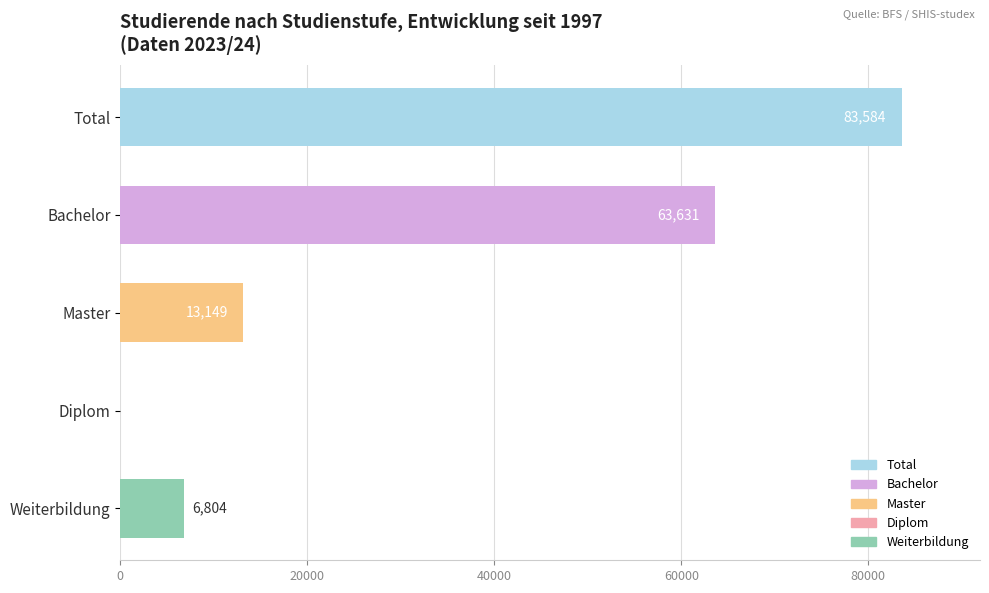

The chart shows a value of 6804 at Weiterbildung. True or false?

True